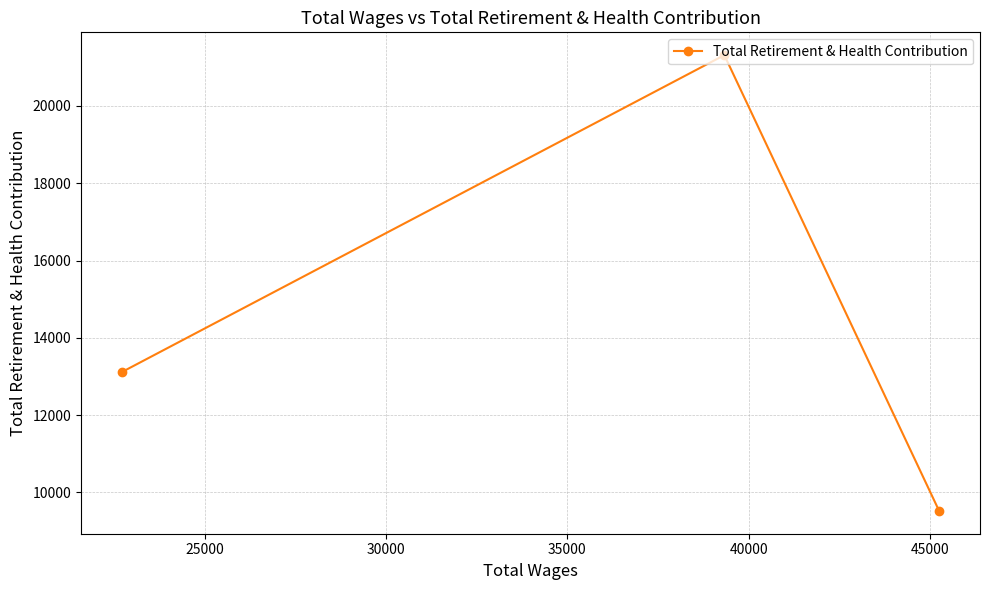

What is the difference between the maximum and minimum values?

11798